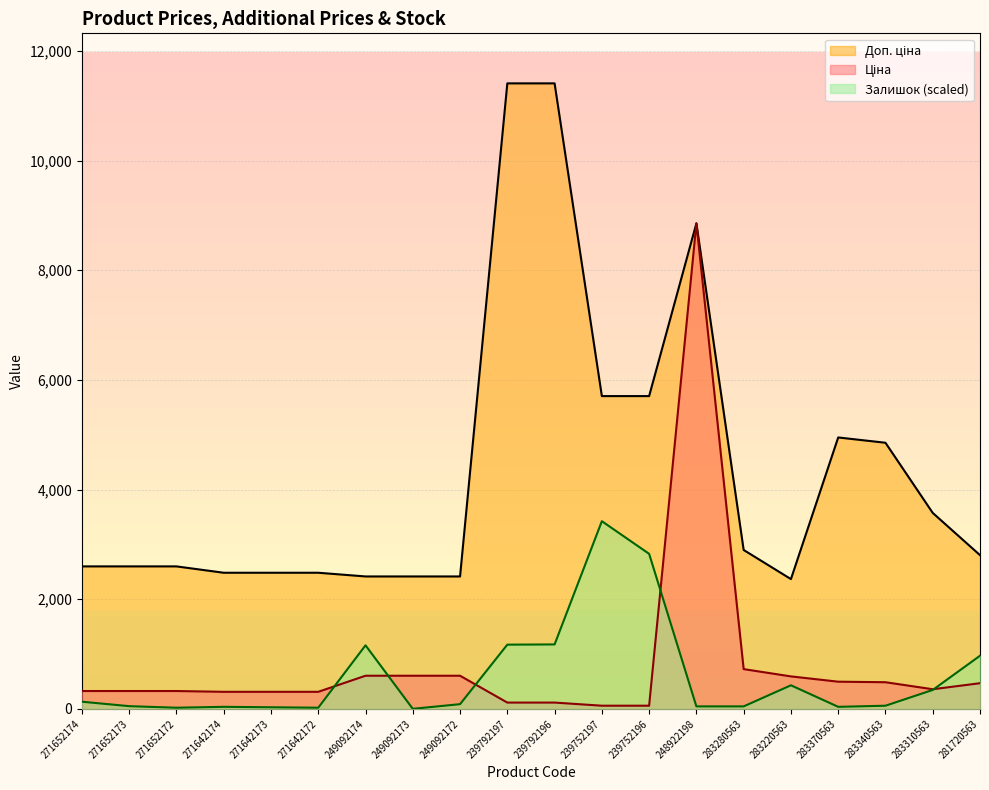

What are all the series names shown in the legend?

Ціна, Доп. ціна, Залишок